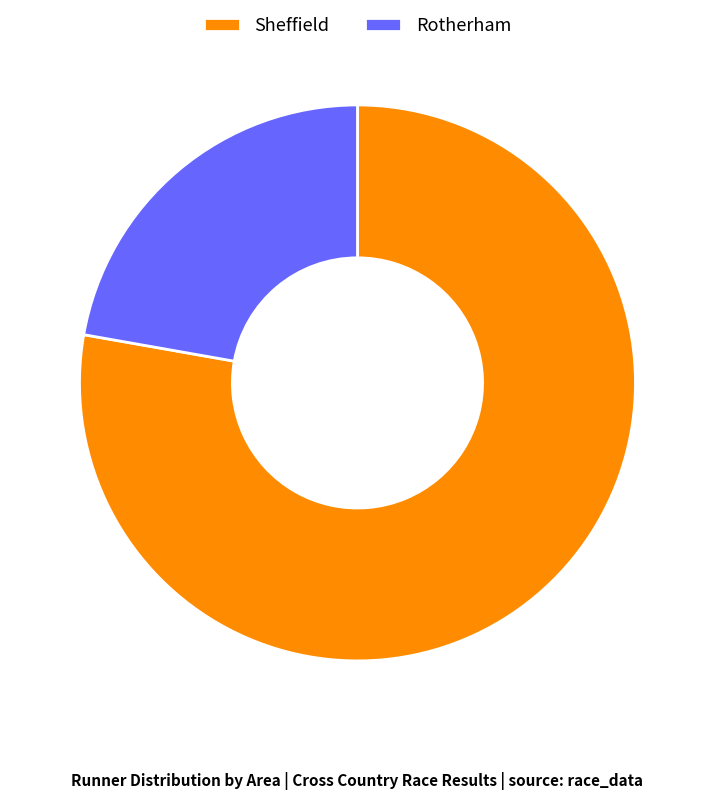

True or false: Sheffield accounts for 78% of the total.

True